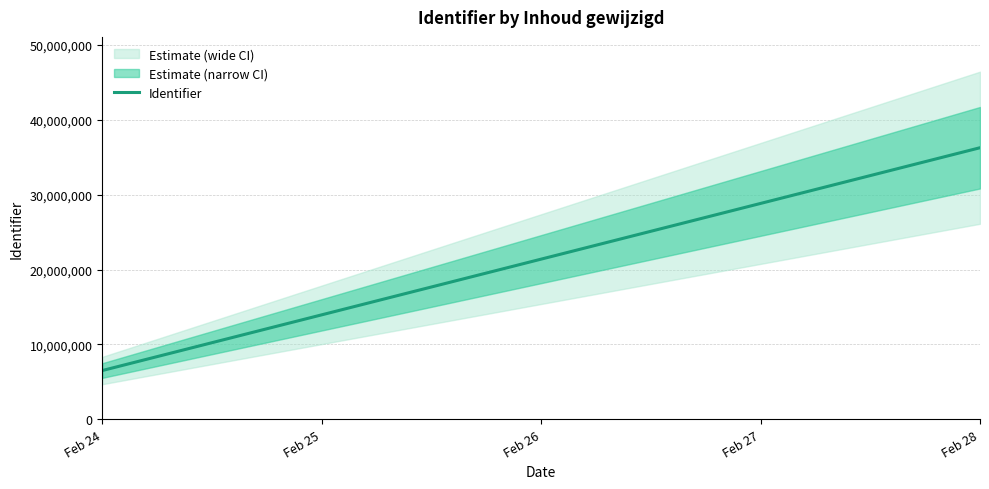

How many data points does each series have?

2